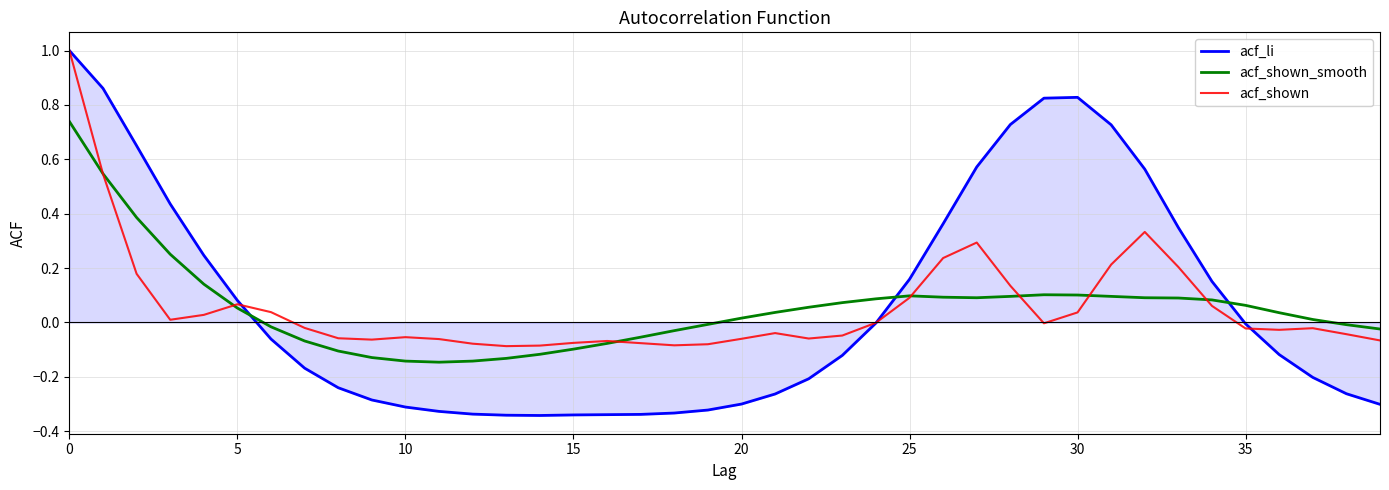

Which series has the largest range (max minus min)?

acf_li